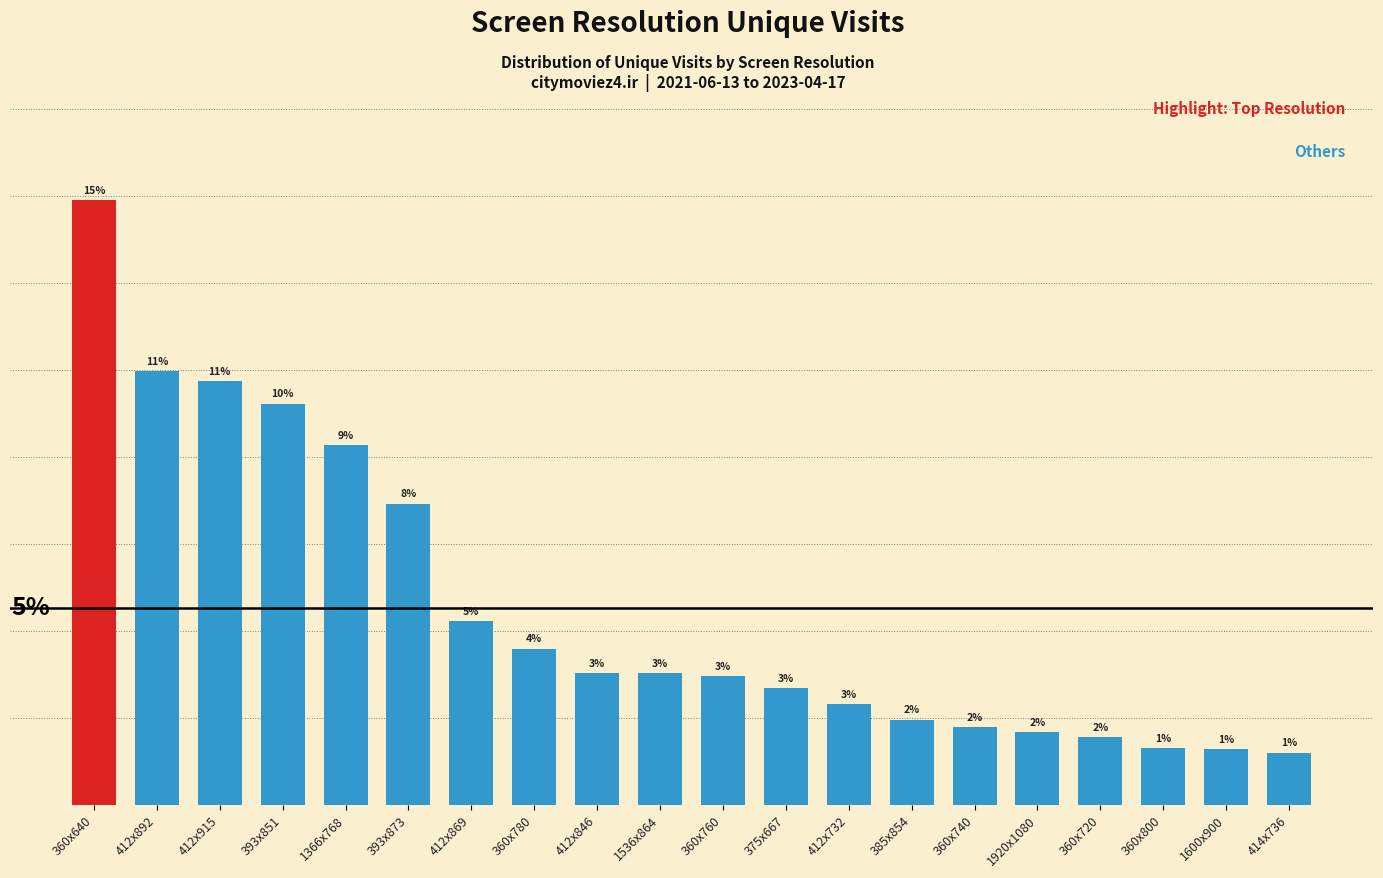

Does the chart contain any negative values?

No